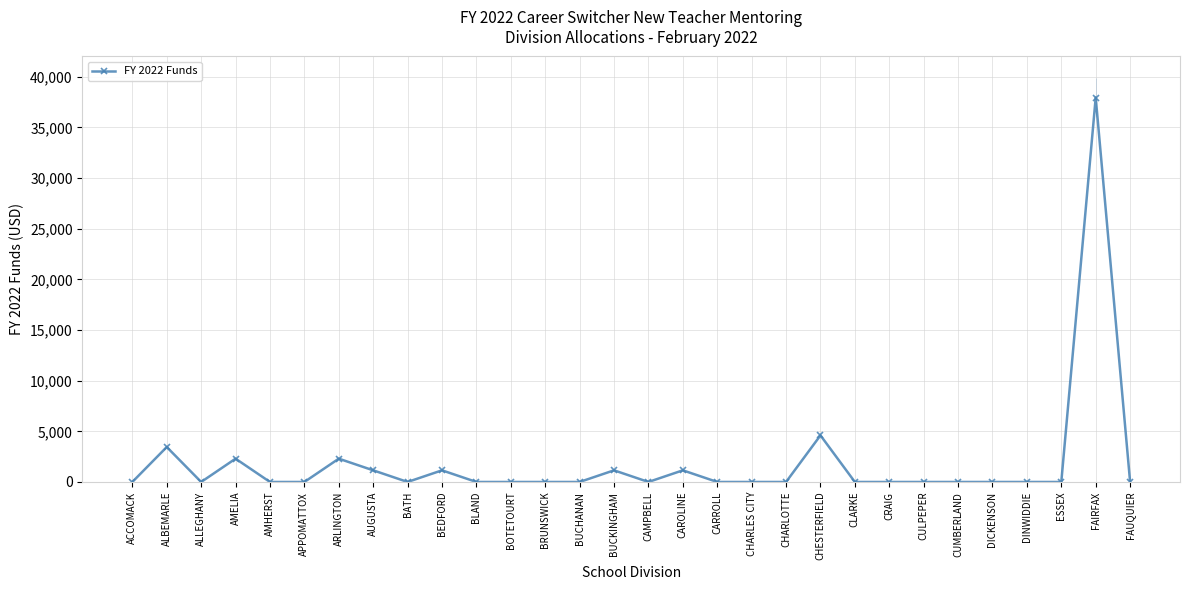

Reading left to right, list all the values displayed in this chart.

ACCOMACK=0	ALBEMARLE=3450	ALLEGHANY=0	AMELIA=2300	AMHERST=0	APPOMATTOX=0	ARLINGTON=2300	AUGUSTA=1150	BATH=0	BEDFORD=1150	BLAND=0	BOTETOURT=0	BRUNSWICK=0	BUCHANAN=0	BUCKINGHAM=1150	CAMPBELL=0	CAROLINE=1150	CARROLL=0	CHARLES CITY=0	CHARLOTTE=0	CHESTERFIELD=4600	CLARKE=0	CRAIG=0	CULPEPER=0	CUMBERLAND=0	DICKENSON=0	DINWIDDIE=0	ESSEX=0	FAIRFAX=37950	FAUQUIER=0